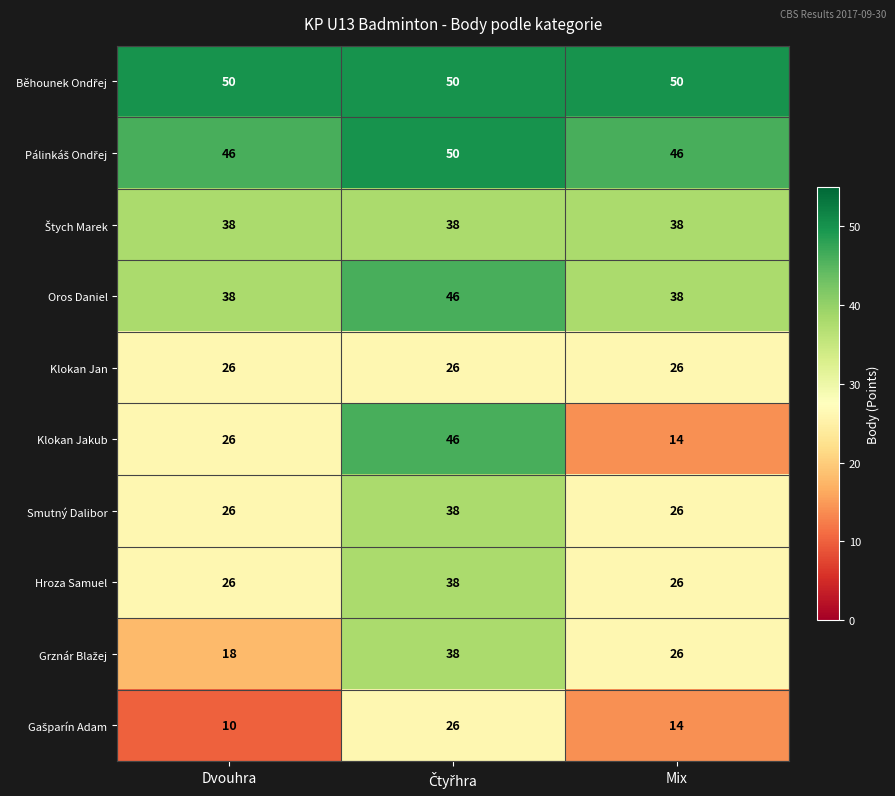

At how many categories does at least one series exceed 14?

3